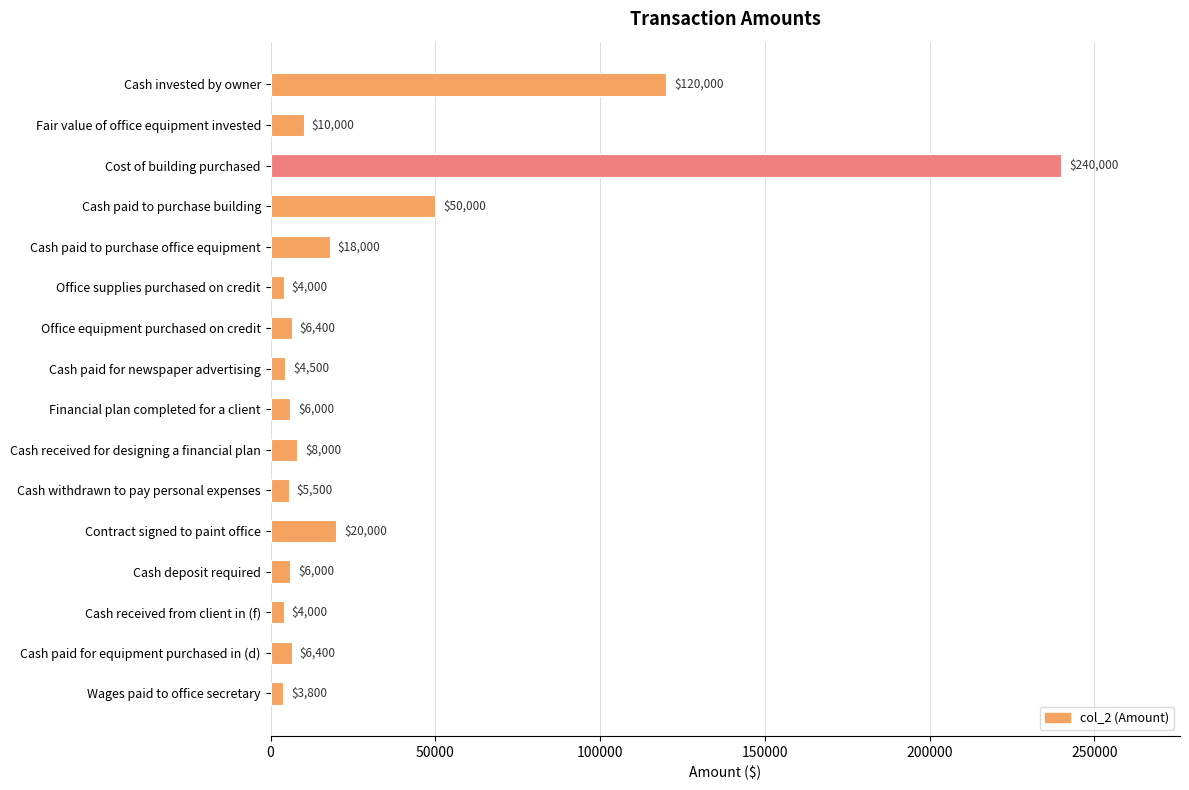

What is the label of the 16th bar from the top?

Wages paid to office secretary